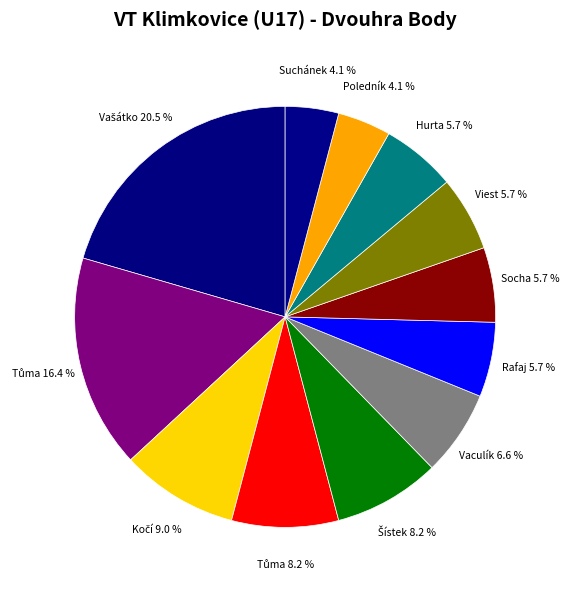

Rank the categories by value from highest to lowest.

Vašátko Michal, Tůma Petr, Kočí Jakub, Tůma Dalibor, Šístek Michal, Vaculík Zdeněk, Rafaj Vojtěch, Socha Marek, Viest Michal, Hurta Jakub, Poledník Jan, Suchánek Vojtěch